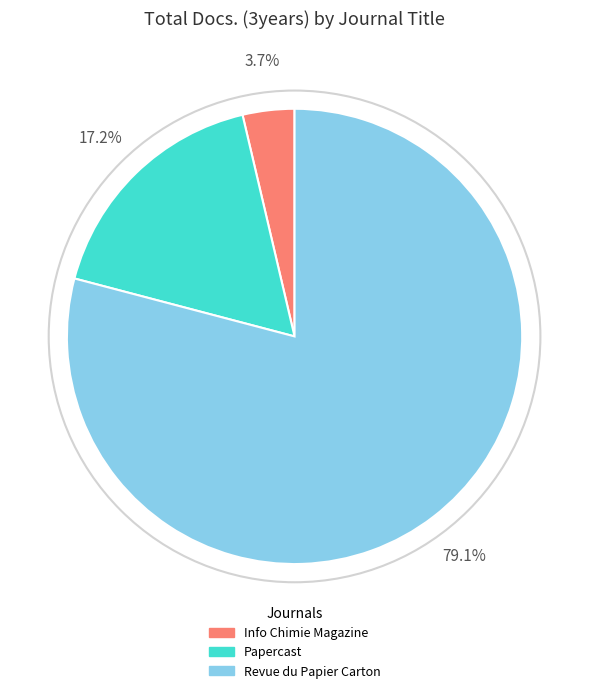

Which slice is the largest?

Revue du Papier Carton